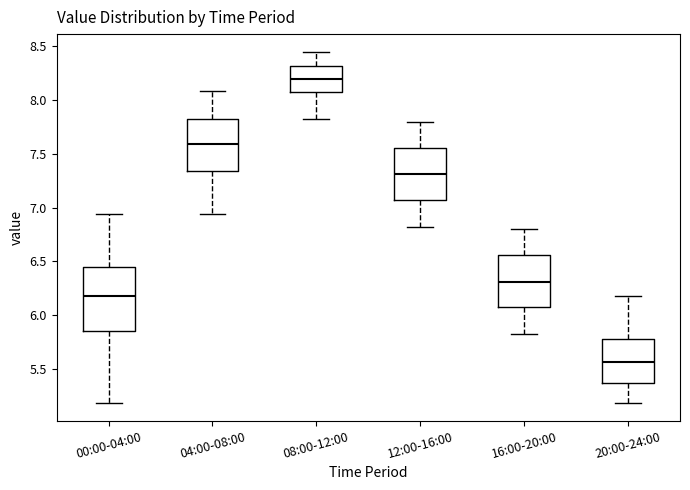

Reading left to right, read every box against the y-axis: the position of its median line, the range the box covers, and the ends of its whiskers. The values are not printed on the chart, so give them approximately, as read against the axis.

00:00-04:00: median 6.20, box 5.85 to 6.45, whiskers 5.20 to 6.95
04:00-08:00: median 7.60, box 7.35 to 7.85, whiskers 6.95 to 8.10
08:00-12:00: median 8.20, box 8.05 to 8.30, whiskers 7.80 to 8.45
12:00-16:00: median 7.30, box 7.05 to 7.55, whiskers 6.80 to 7.80
16:00-20:00: median 6.30, box 6.05 to 6.55, whiskers 5.80 to 6.80
20:00-24:00: median 5.55, box 5.35 to 5.80, whiskers 5.20 to 6.20